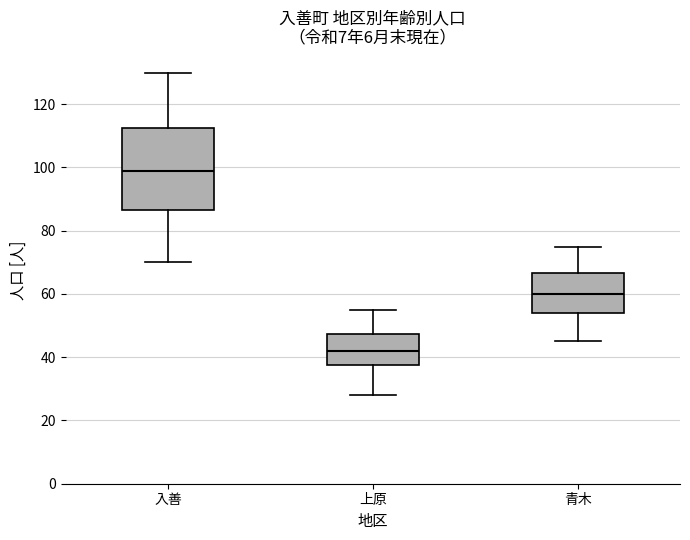

Where does the lower whisker of the box for 青木 end on the y-axis? The values are not printed on the chart, so give them approximately, as read against the axis.

46